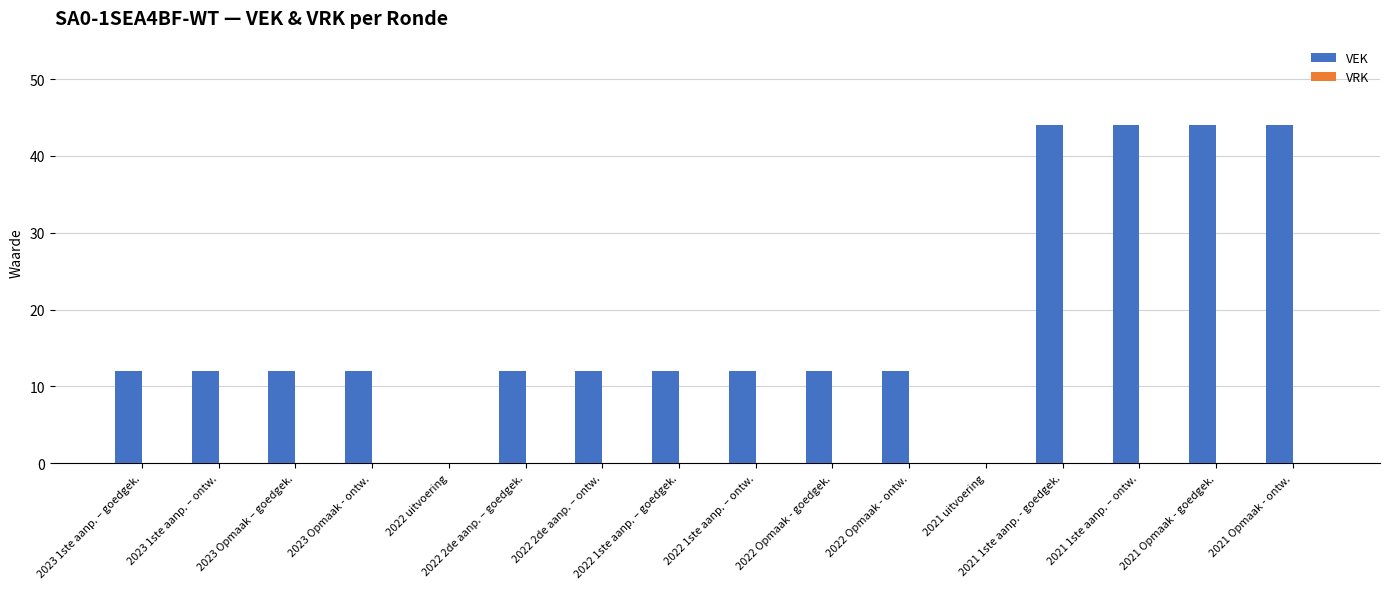

What is the greatest value displayed?

44